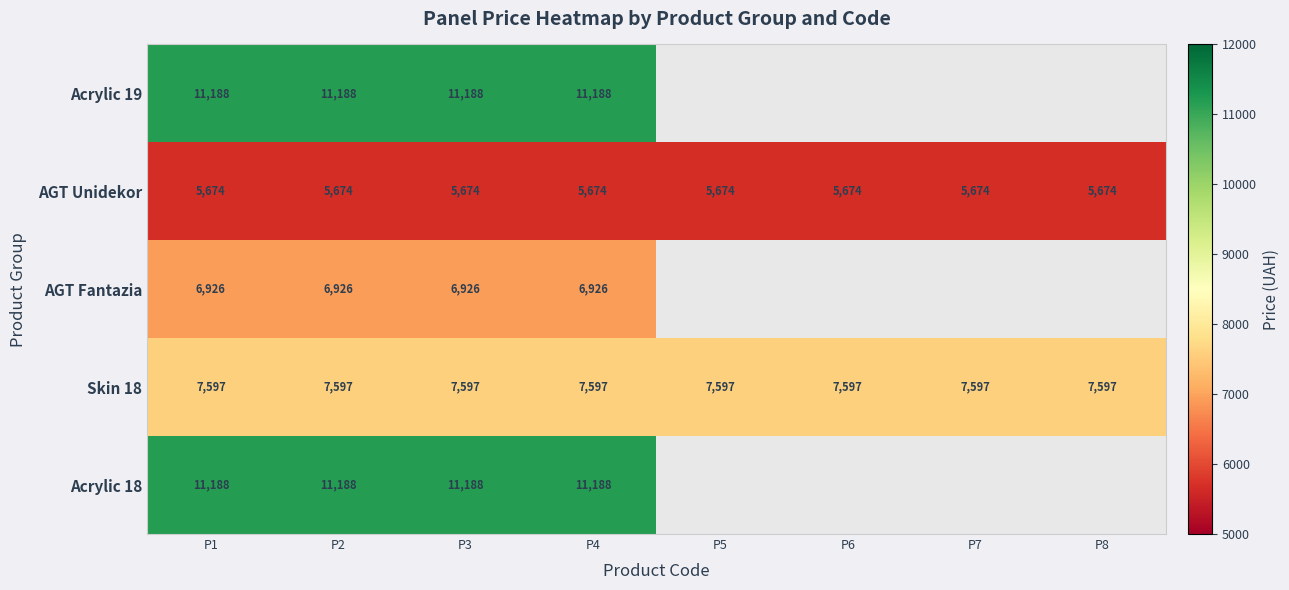

Is the value of Skin 18 at P5 greater than the value of AGT Unidekor at P7?

Yes